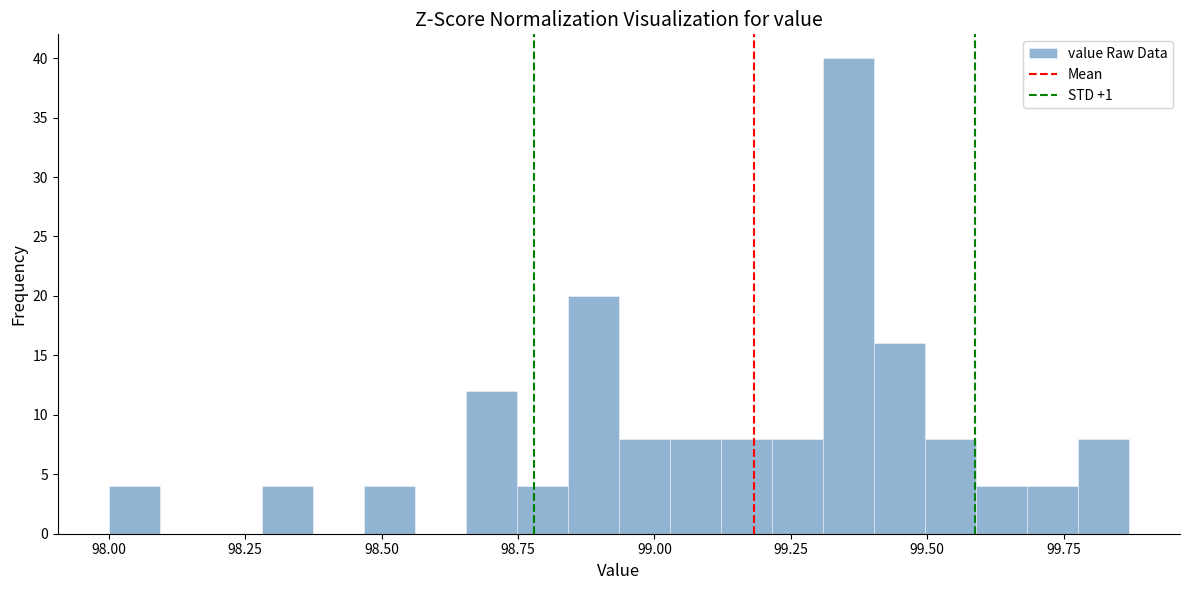

Read against the x-axis, roughly where is the centre of the tallest bar?

99.35